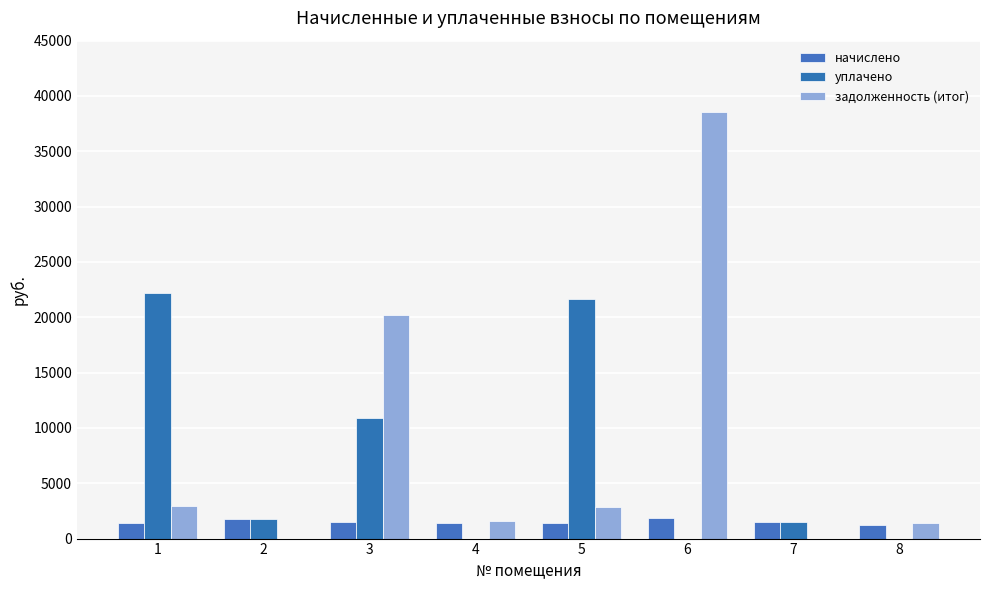

What are all the series names shown in the legend?

начислено, уплачено, задолженность (итог)